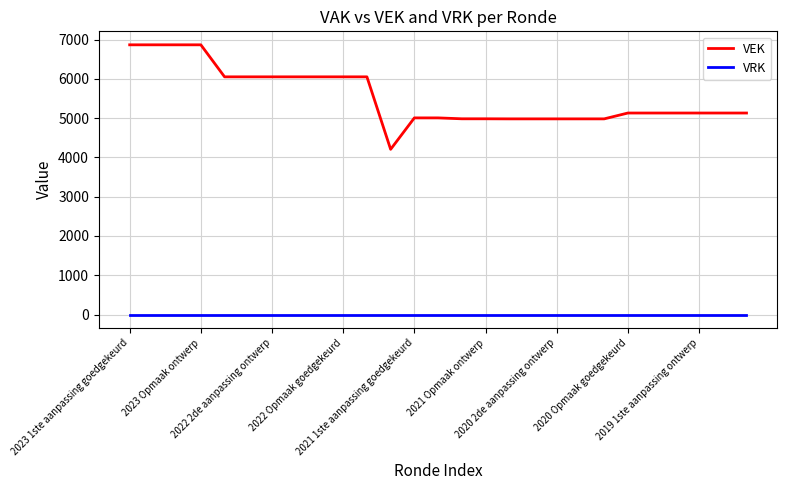

What is the maximum value shown in the chart?

6866